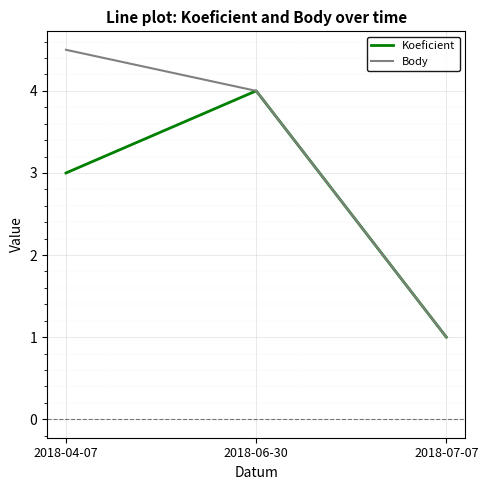

Which series has the largest range (max minus min)?

Body